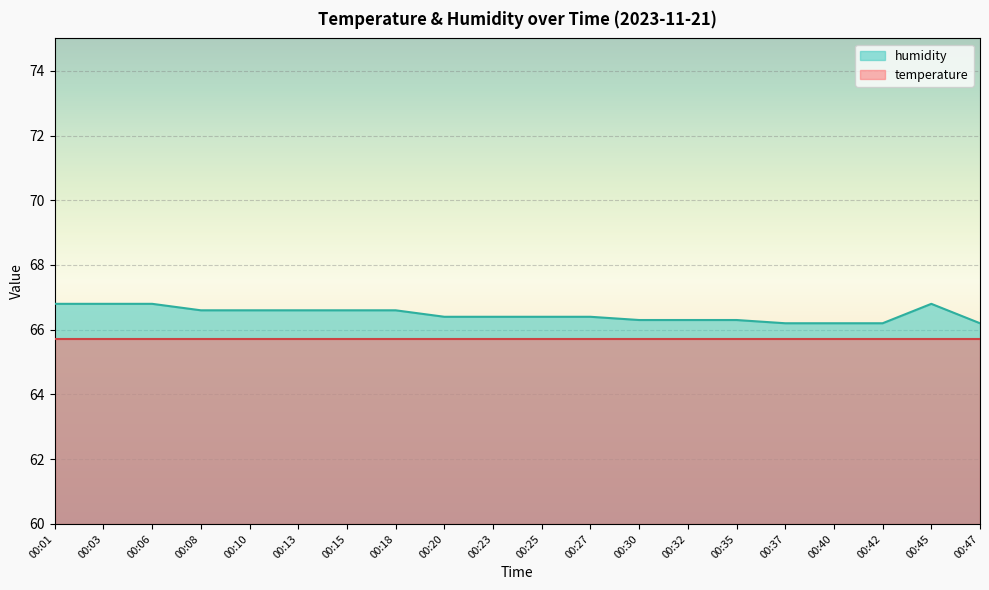

At which category does the data reach its first local peak?

00:45